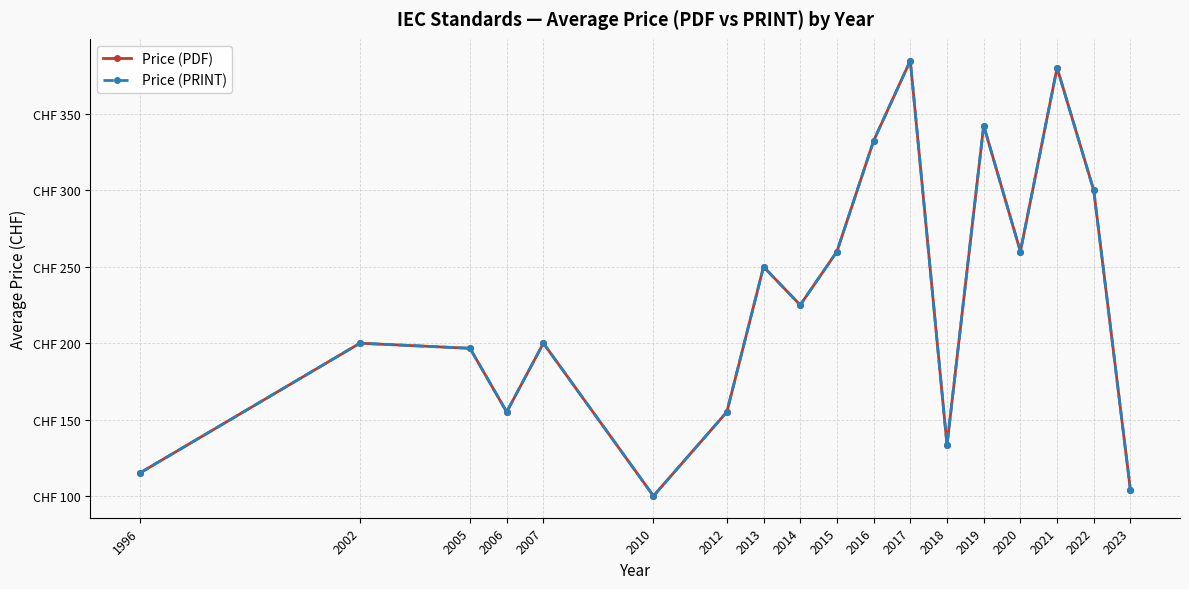

What is the total value across all series at 2016?

665.0